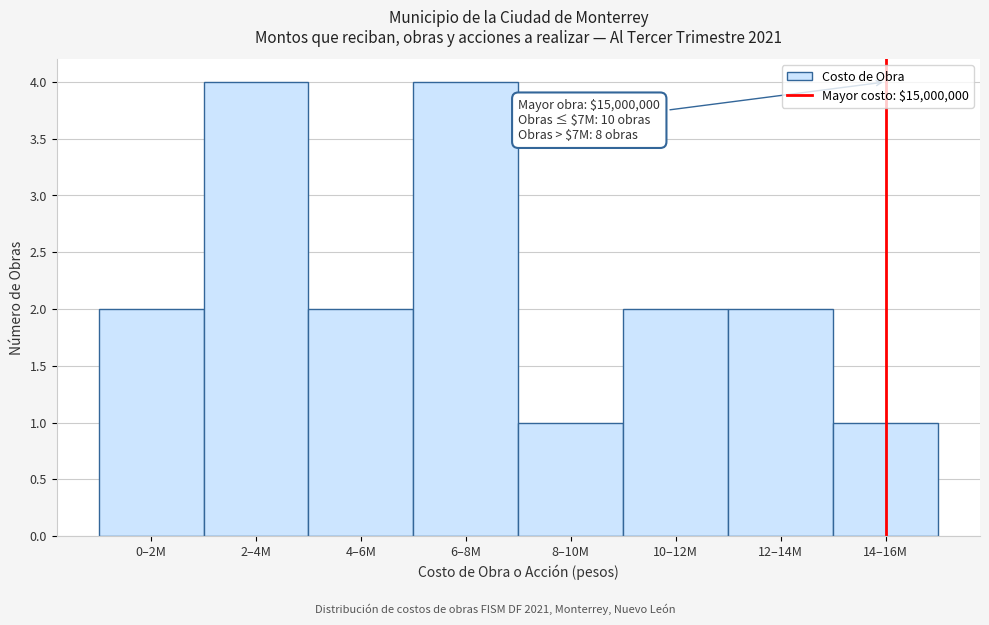

Reading left to right, list all the values displayed in this chart.

2	4	2	4	1	2	2	1